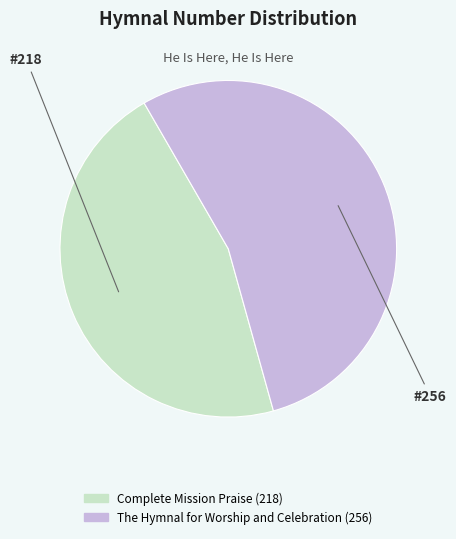

Is there a majority slice in this chart?

Yes